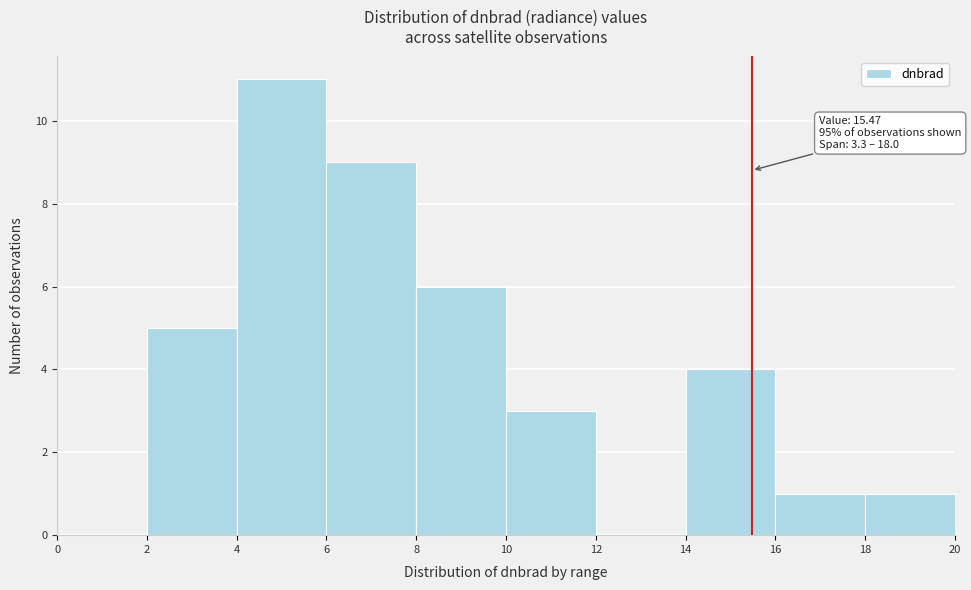

Over which range of the x-axis is the bar tallest?

4 to 6